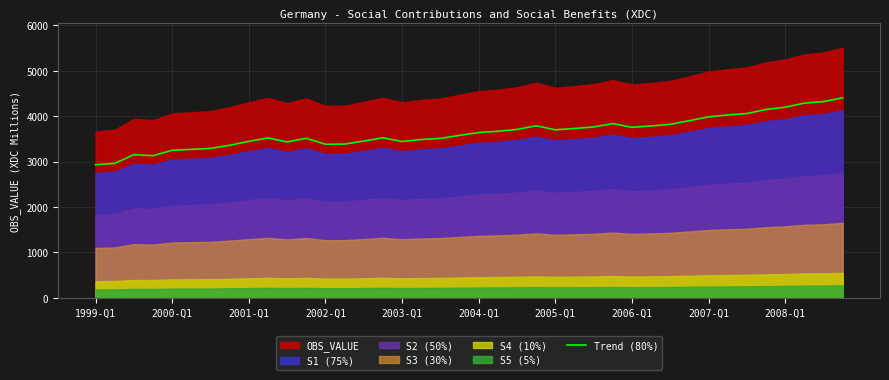

What is the lowest value of the Trend (80%) series?

2930.4